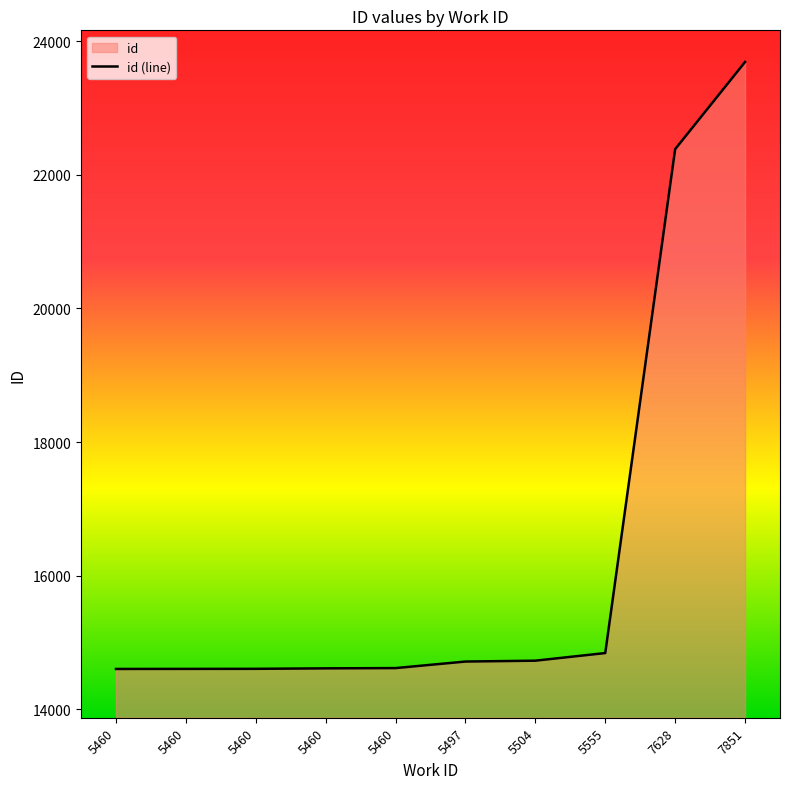

At which label does the data first exceed 14714?

5504